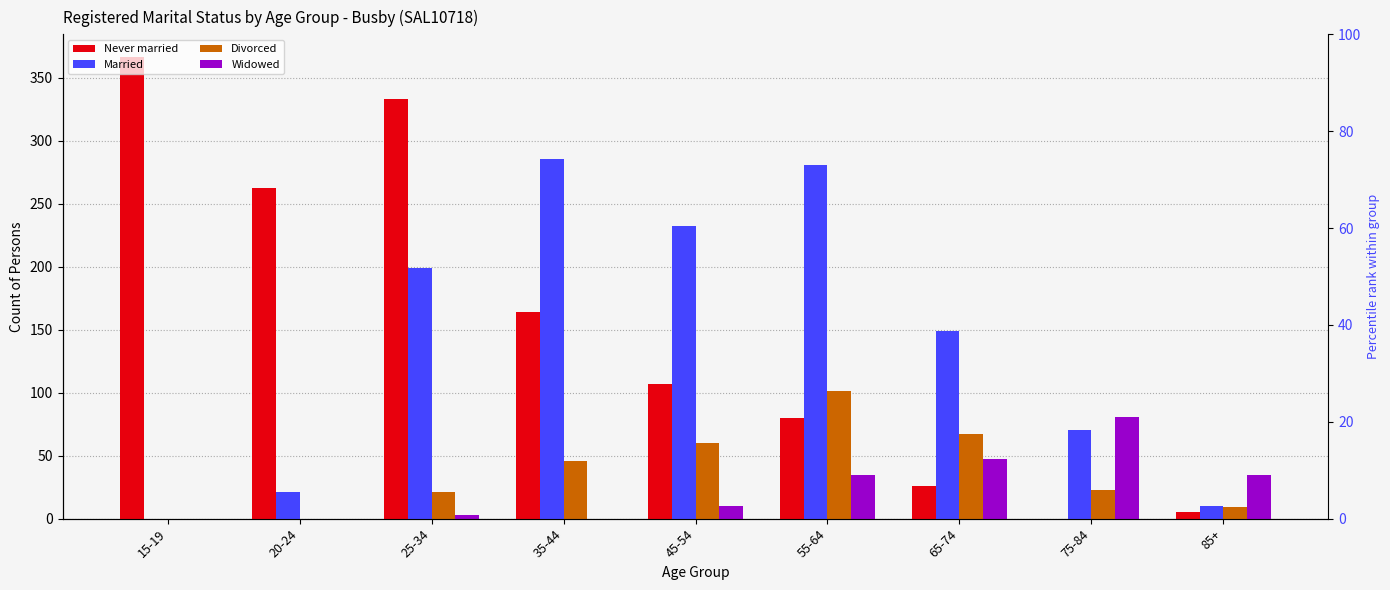

Does the chart contain stacked bars?

No